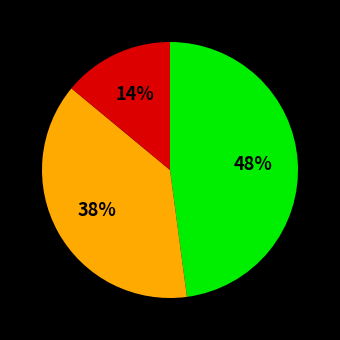

Is there a majority slice in this chart?

No